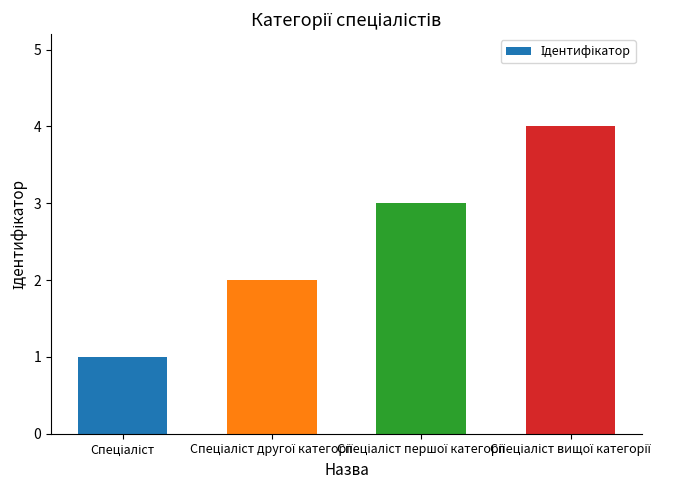

What is the sum of all values?

10